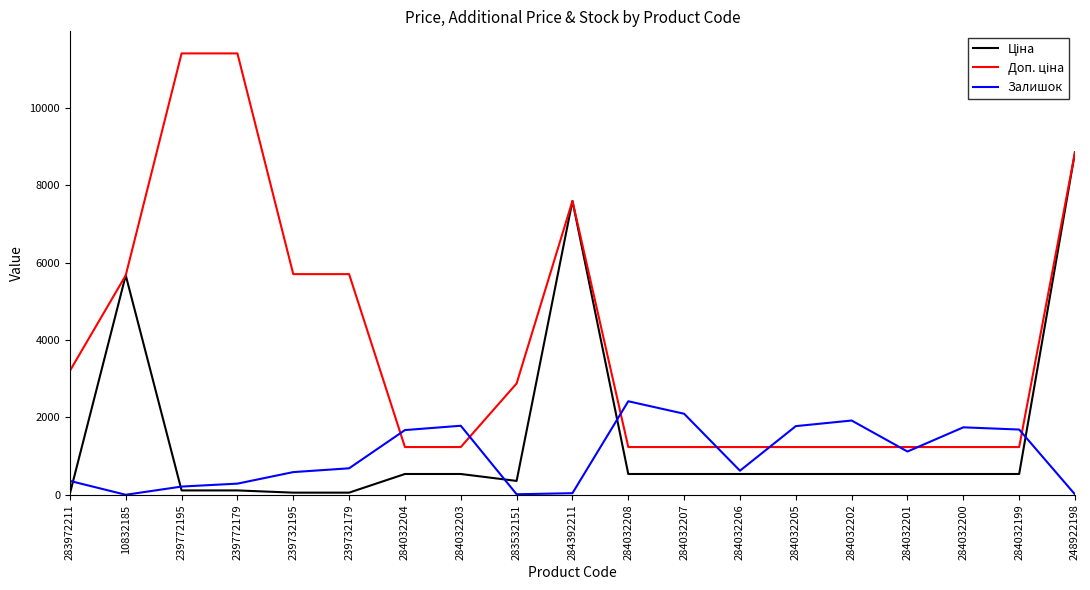

How many lines are shown in the chart?

3